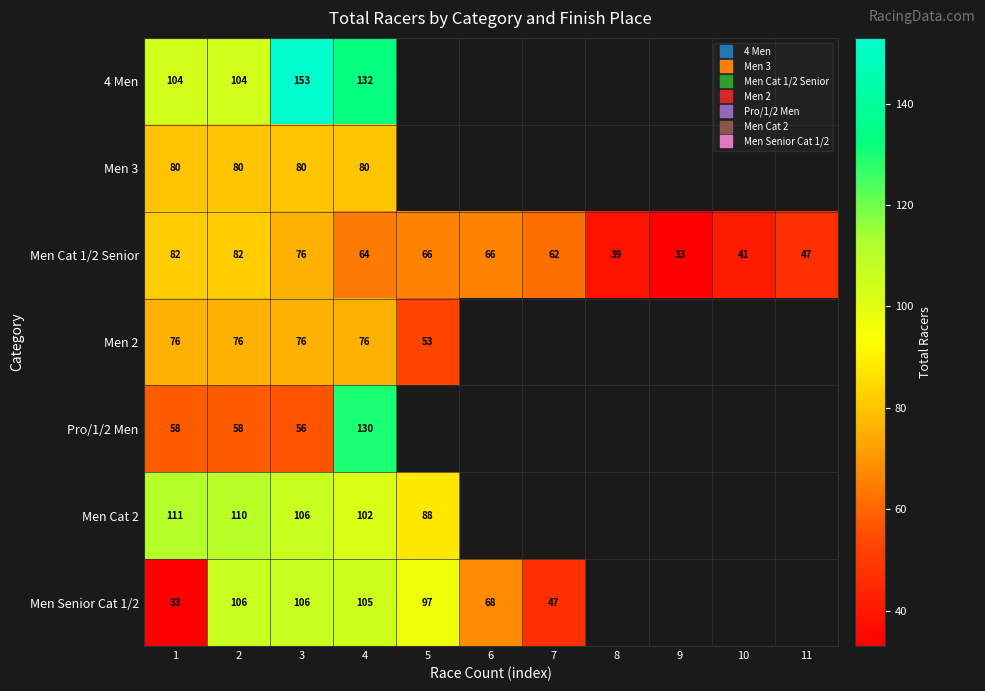

Rank the categories by Men Cat 1/2 Senior value from highest to lowest.

1, 2, 3, 5, 6, 4, 7, 11, 10, 8, 9